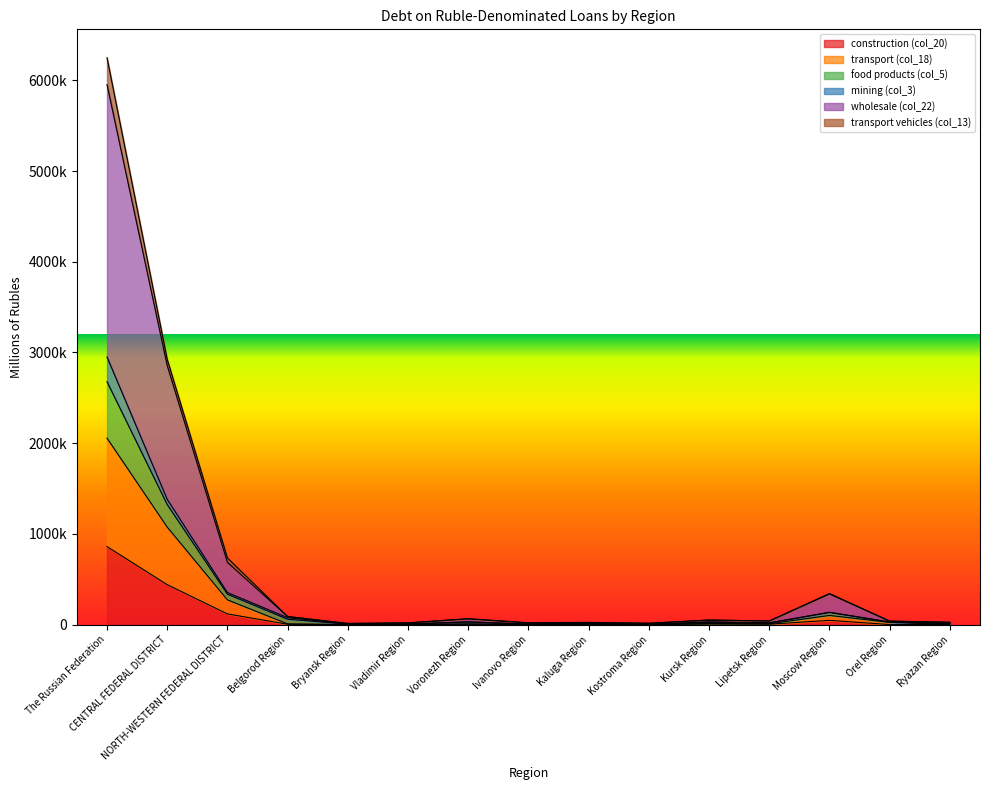

Between The Russian Federation and CENTRAL FEDERAL DISTRICT, which series saw the biggest shift?

wholesale (col_22)